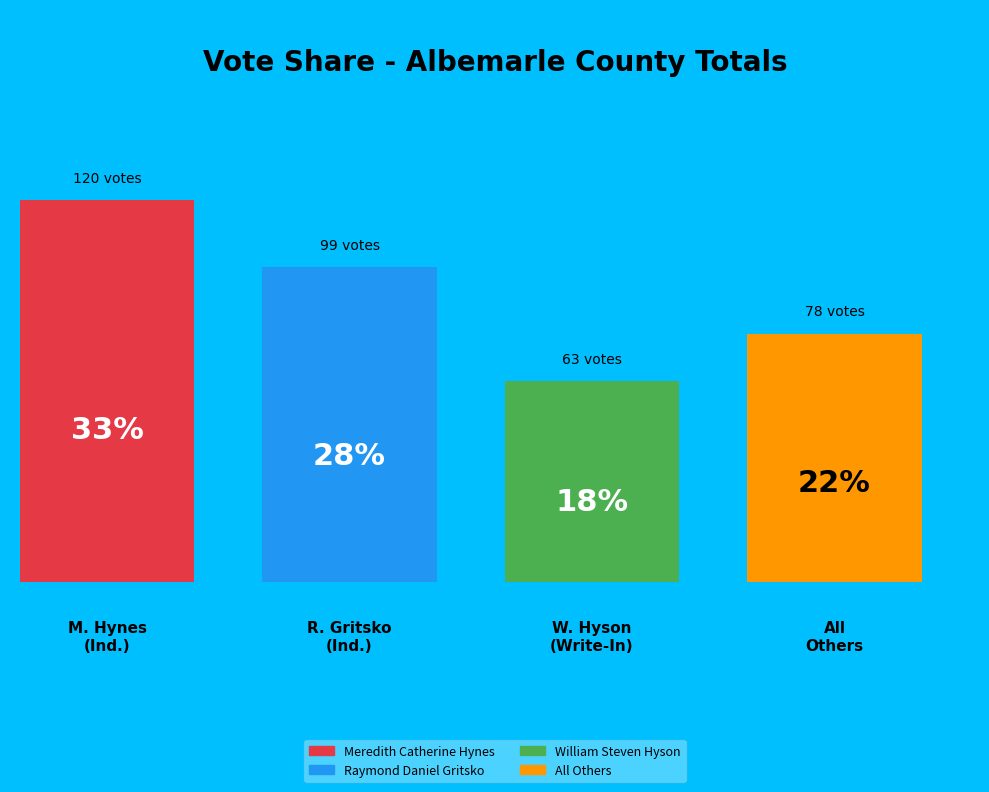

How many slices are in this pie chart?

4